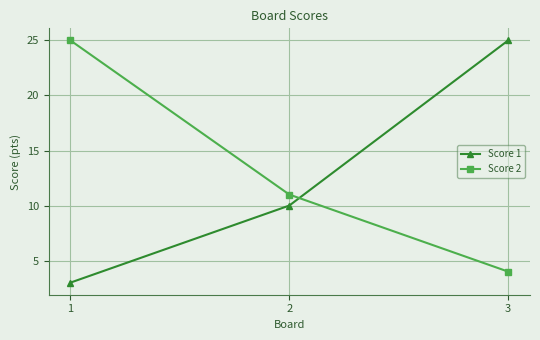

What is the difference between the maximum and minimum values in the Score 1 series?

22